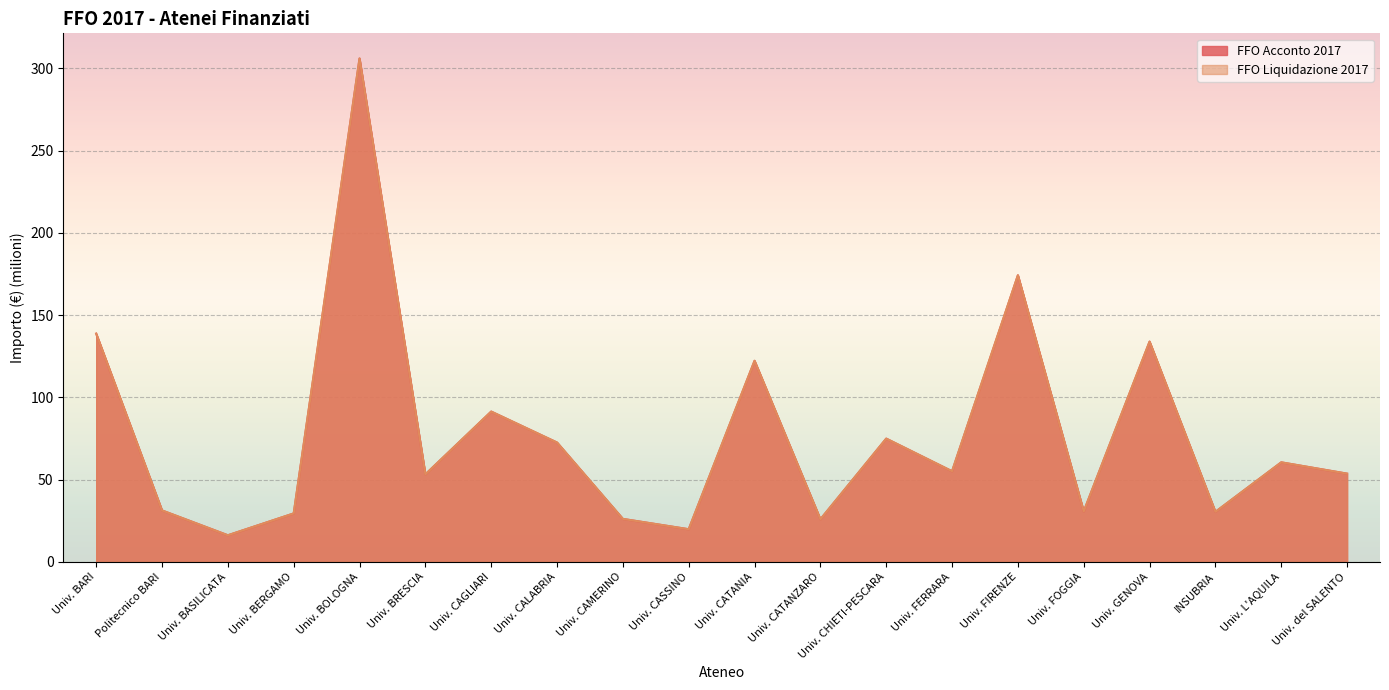

Which series has the widest spread of values?

FFO Acconto 2017